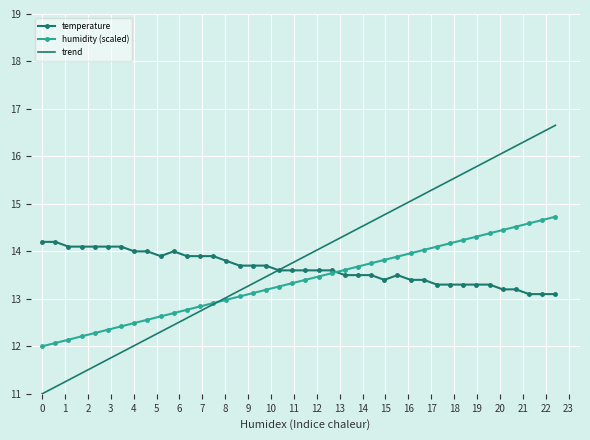

What is the greatest value displayed?

16.7